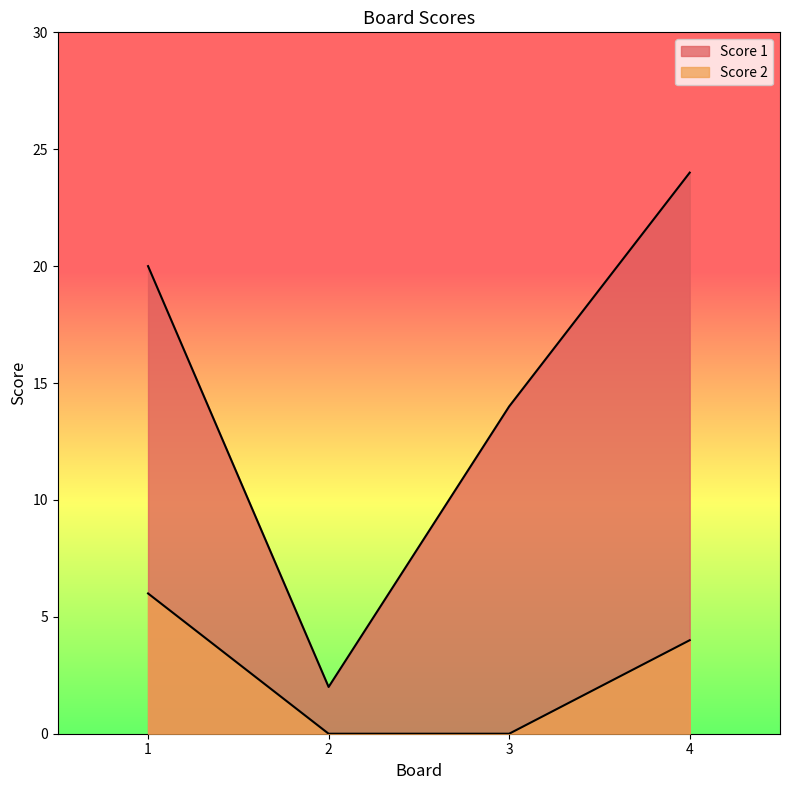

The value of Score 2 at 1 is 6. True or false?

True